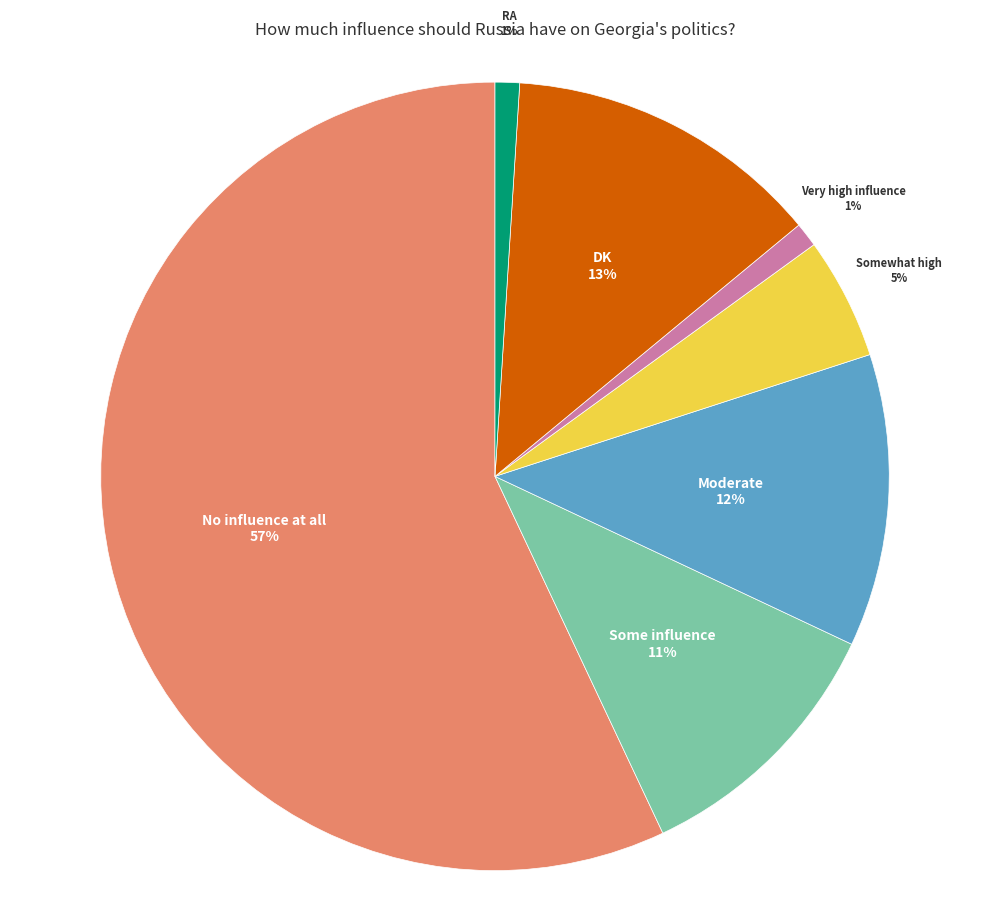

To the nearest percent, what portion does RA represent?

1%